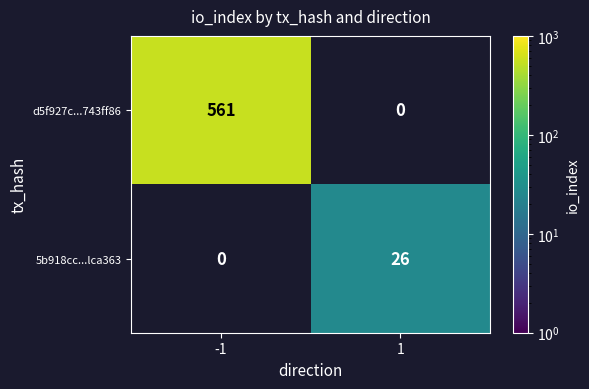

What is the maximum value shown in the chart?

561.0